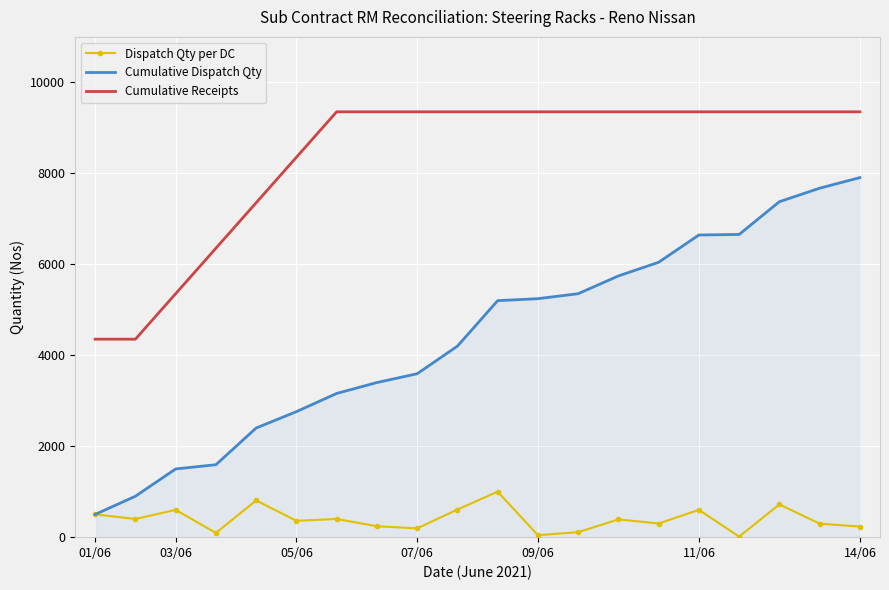

True or false: Cumulative Receipts and Cumulative Dispatch Qty intersect in this chart.

False